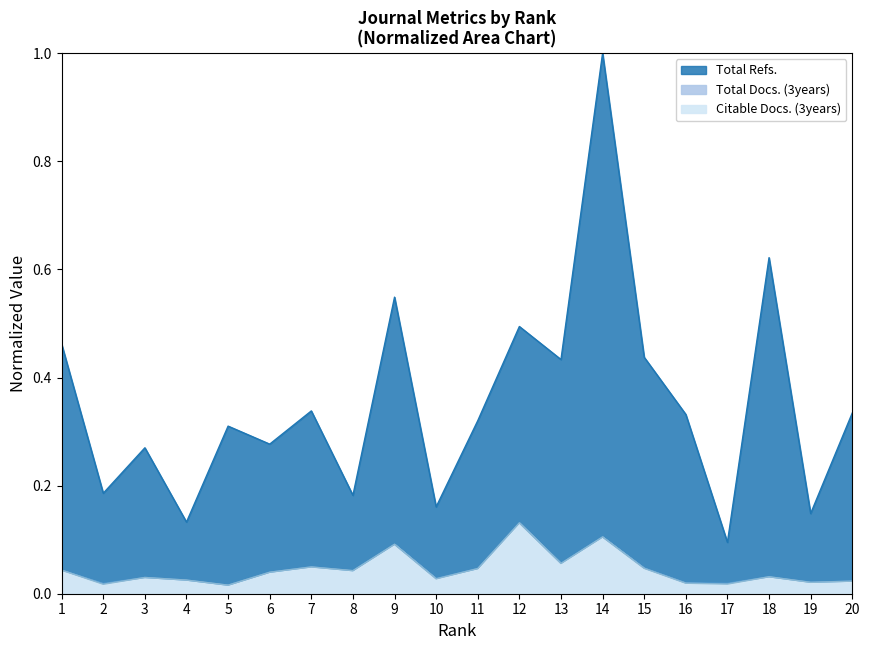

Which category has the highest value in the Total Refs. series?

14